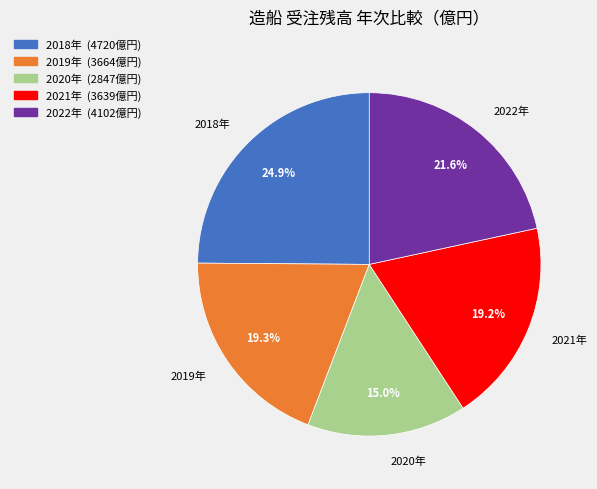

What percentage is the 2018年 slice, to the nearest percent?

25%